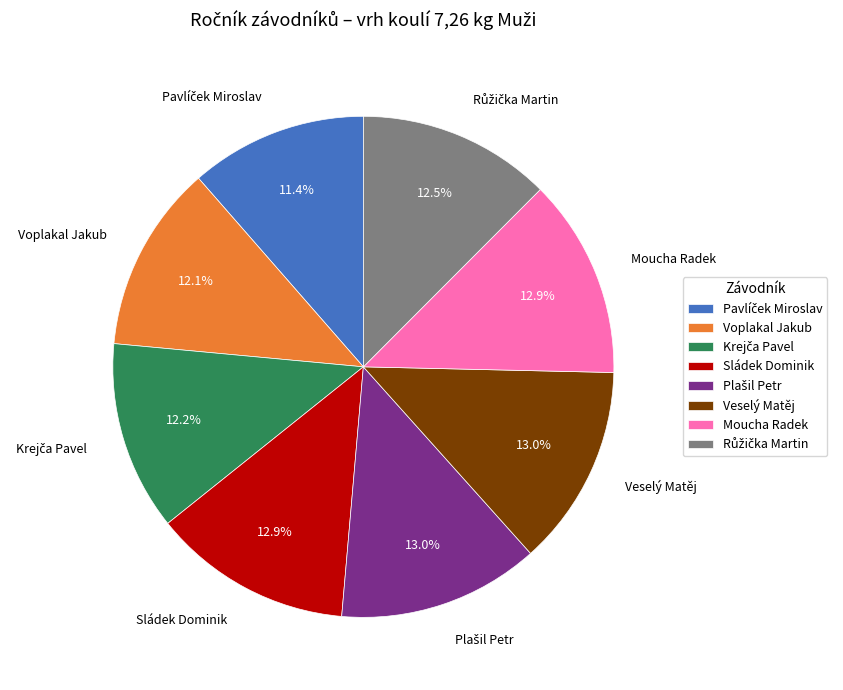

Between Voplakal Jakub and Moucha Radek, which is larger?

Moucha Radek